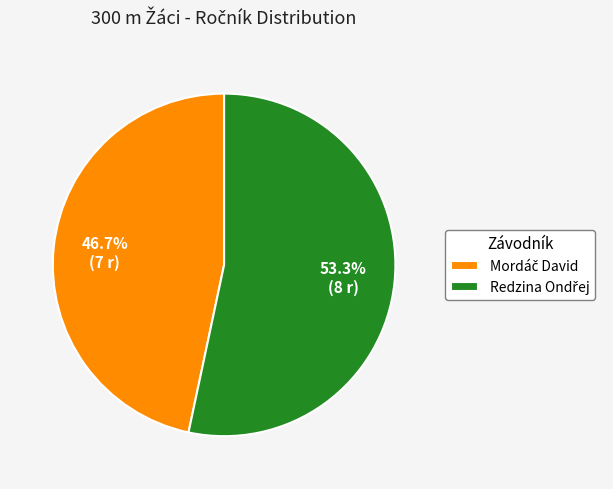

Is there a majority slice in this chart?

Yes